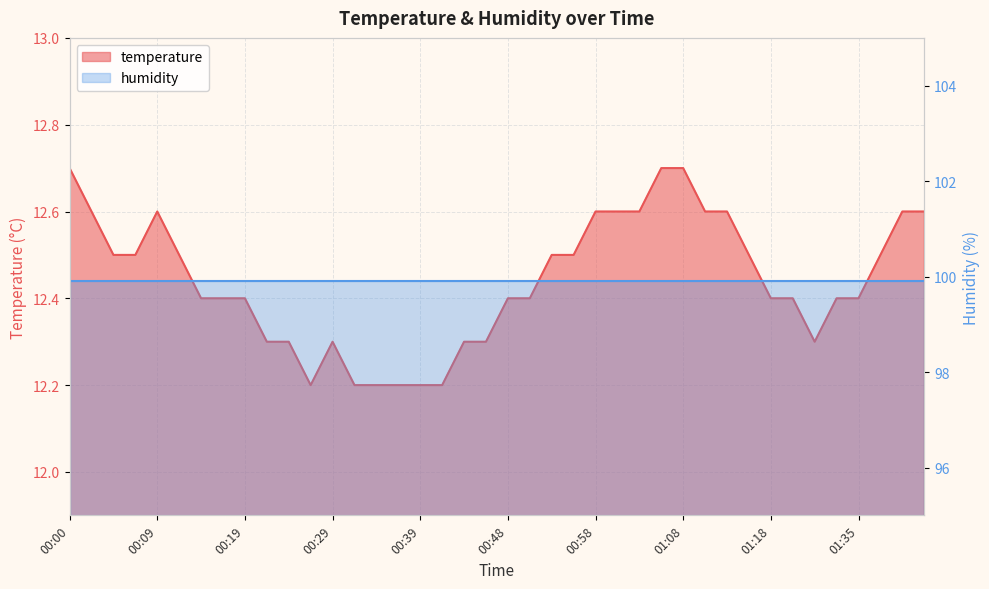

Reading left to right, extract all data points from this chart.

00:00=12.7	00:02=12.6	00:05=12.5	00:07=12.5	00:09=12.6	00:12=12.5	00:14=12.4	00:17=12.4	00:19=12.4	00:22=12.3	00:24=12.3	00:26=12.2	00:29=12.3	00:31=12.2	00:34=12.2	00:36=12.2	00:39=12.2	00:41=12.2	00:43=12.3	00:46=12.3	00:48=12.4	00:51=12.4	00:53=12.5	00:56=12.5	00:58=12.6	01:01=12.6	01:03=12.6	01:05=12.7	01:08=12.7	01:10=12.6	01:13=12.6	01:16=12.5	01:18=12.4	01:24=12.4	01:27=12.3	01:33=12.4	01:35=12.4	01:39=12.5	01:41=12.6	01:44=12.6